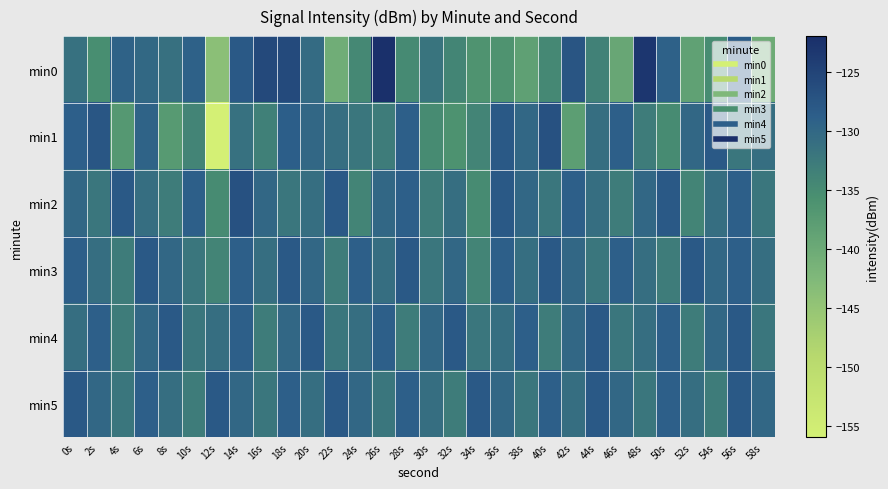

Reading left to right, list all the values displayed in this chart.

min0: 0s=-131.4	2s=-135.3	4s=-129.4	6s=-130.1	8s=-131.2	10s=-129.2	12s=-143.8	14s=-128.1	16s=-125.8	18s=-126.0	20s=-130.6	22s=-140.5	24s=-134.5	26s=-122.3	28s=-134.9	30s=-131.7	32s=-134.1	34s=-136.3	36s=-136.2	38s=-138.4	40s=-134.5	42s=-127.5	44s=-133.7	46s=-139.5	48s=-123.2	50s=-129.2	52s=-138.5	54s=-135.1	56s=-128.3	58s=-140.3
min1: 0s=-128.8	2s=-127.7	4s=-137.0	6s=-129.5	8s=-137.3	10s=-134.1	12s=-156.3	14s=-131.3	16s=-133.5	18s=-128.7	20s=-130.0	22s=-131.0	24s=-132.0	26s=-133.0	28s=-129.0	30s=-135.0	32s=-136.0	34s=-134.0	36s=-128.0	38s=-130.0	40s=-127.0	42s=-138.0	44s=-131.0	46s=-129.0	48s=-133.0	50s=-135.0	52s=-130.0	54s=-128.0	56s=-132.0	58s=-131.0
min2: 0s=-130.0	2s=-132.0	4s=-128.0	6s=-131.0	8s=-133.0	10s=-129.0	12s=-135.0	14s=-127.0	16s=-130.0	18s=-132.0	20s=-131.0	22s=-128.0	24s=-134.0	26s=-130.0	28s=-129.0	30s=-133.0	32s=-131.0	34s=-135.0	36s=-128.0	38s=-130.0	40s=-132.0	42s=-129.0	44s=-131.0	46s=-133.0	48s=-130.0	50s=-128.0	52s=-134.0	54s=-131.0	56s=-129.0	58s=-132.0
min3: 0s=-129.0	2s=-131.0	4s=-133.0	6s=-128.0	8s=-130.0	10s=-132.0	12s=-134.0	14s=-129.0	16s=-131.0	18s=-128.0	20s=-130.0	22s=-133.0	24s=-129.0	26s=-131.0	28s=-128.0	30s=-132.0	32s=-130.0	34s=-134.0	36s=-129.0	38s=-131.0	40s=-128.0	42s=-130.0	44s=-132.0	46s=-129.0	48s=-131.0	50s=-133.0	52s=-128.0	54s=-130.0	56s=-129.0	58s=-131.0
min4: 0s=-131.0	2s=-129.0	4s=-133.0	6s=-130.0	8s=-128.0	10s=-132.0	12s=-131.0	14s=-129.0	16s=-133.0	18s=-130.0	20s=-128.0	22s=-132.0	24s=-131.0	26s=-129.0	28s=-133.0	30s=-130.0	32s=-128.0	34s=-132.0	36s=-131.0	38s=-129.0	40s=-133.0	42s=-130.0	44s=-128.0	46s=-132.0	48s=-131.0	50s=-129.0	52s=-133.0	54s=-130.0	56s=-128.0	58s=-132.0
min5: 0s=-128.0	2s=-130.0	4s=-132.0	6s=-129.0	8s=-131.0	10s=-133.0	12s=-128.0	14s=-130.0	16s=-132.0	18s=-129.0	20s=-131.0	22s=-128.0	24s=-130.0	26s=-132.0	28s=-129.0	30s=-131.0	32s=-133.0	34s=-128.0	36s=-130.0	38s=-132.0	40s=-129.0	42s=-131.0	44s=-128.0	46s=-130.0	48s=-132.0	50s=-129.0	52s=-131.0	54s=-133.0	56s=-128.0	58s=-130.0